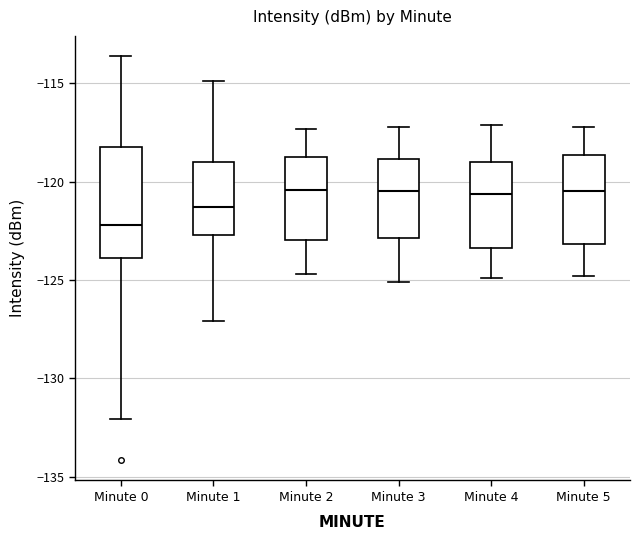

Where does the upper whisker of the box for Minute 0 end on the y-axis? The values are not printed on the chart, so give them approximately, as read against the axis.

-113.5